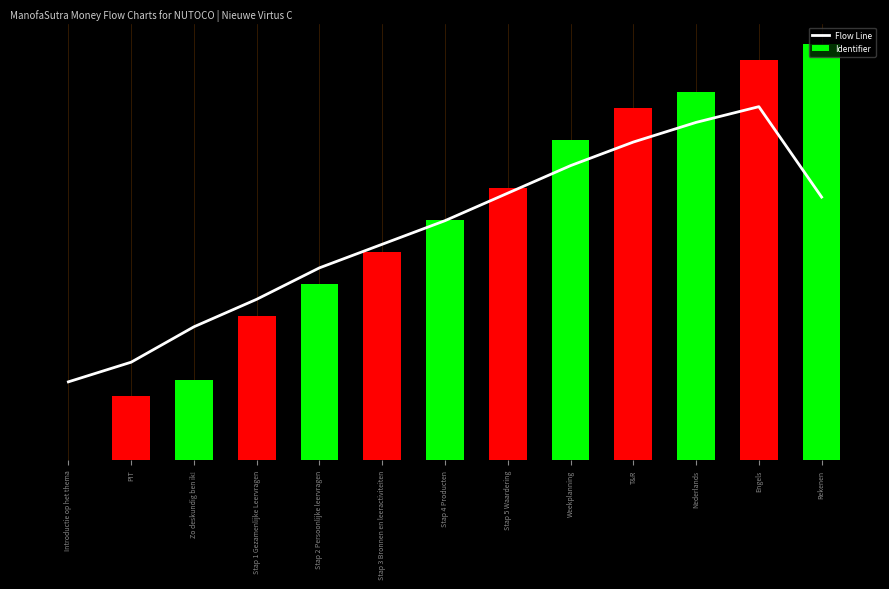

At Stap 4 Producten, list the series in order from smallest to largest.

Flow Line, Identifier